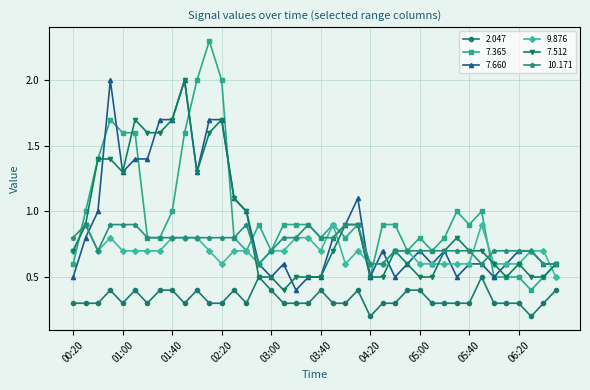

Which series has the widest spread of values?

7.365